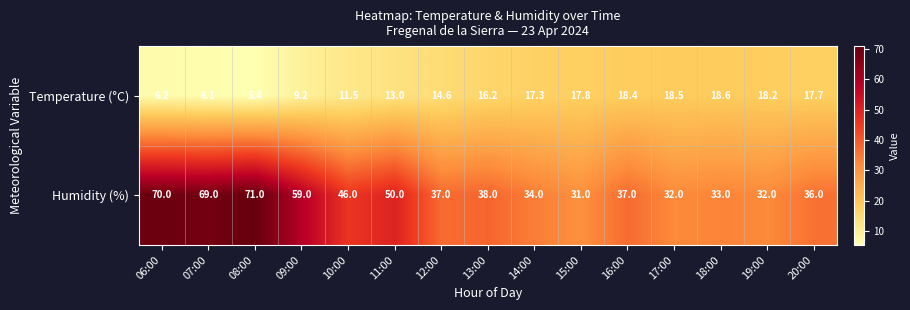

True or false: Temperature (°C) has a value of 5.4 at 08:00.

True